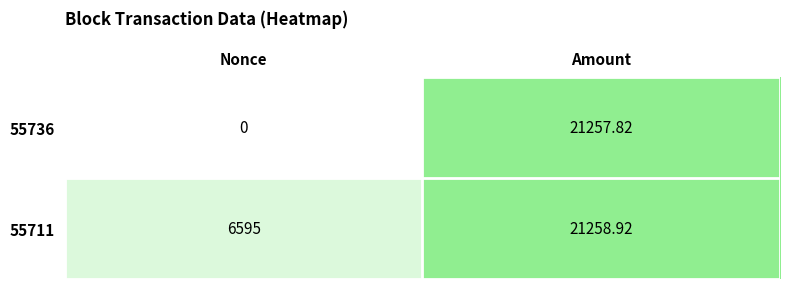

At which label is 55711 closest to 13926?

Nonce